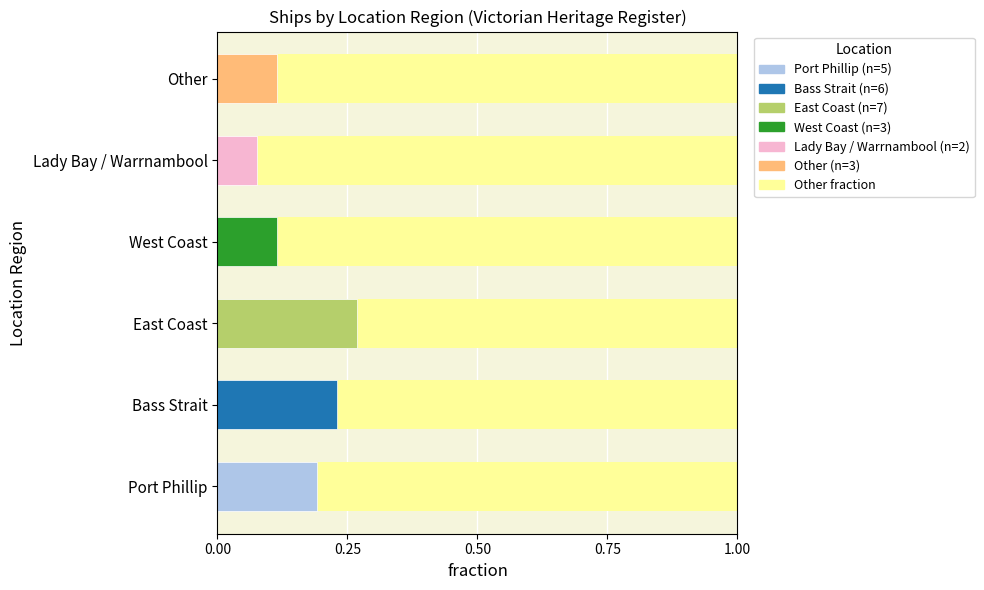

Between Port Phillip and Lady Bay / Warrnambool, which is larger?

Lady Bay / Warrnambool